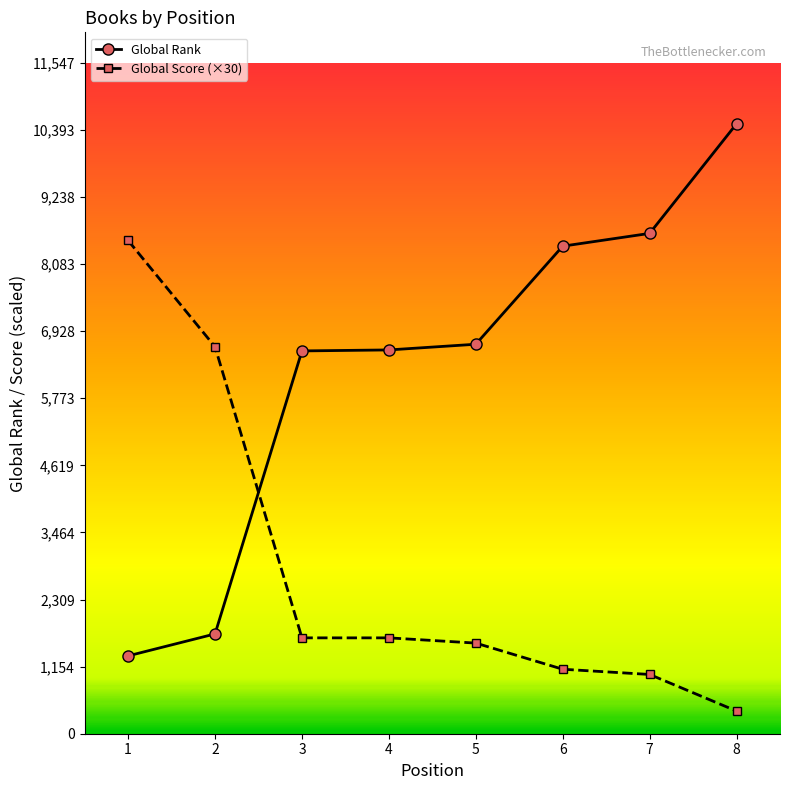

At which category is the sum across all series the highest?

8